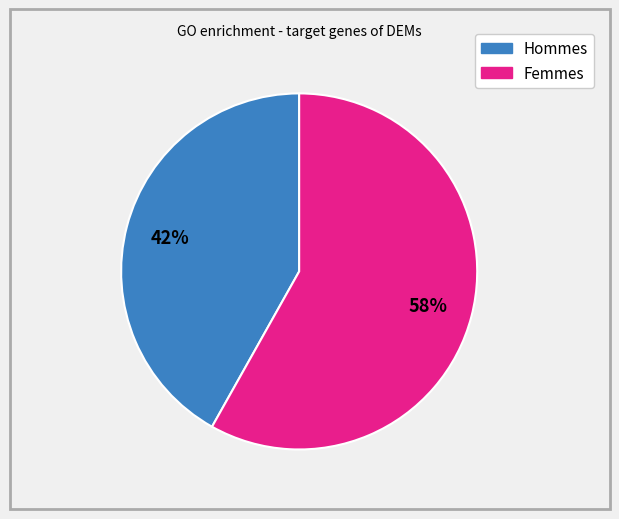

To the nearest percent, what is the difference between the largest and smallest slice percentages?

16%